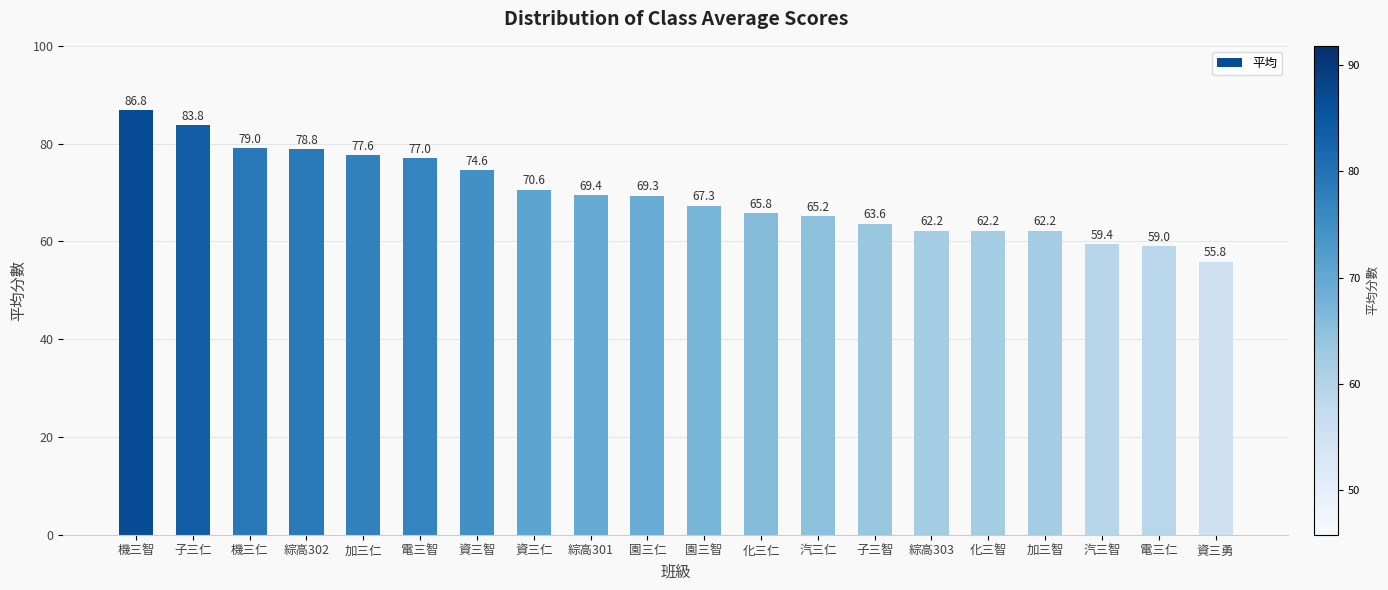

How many categories are shown in the chart?

20